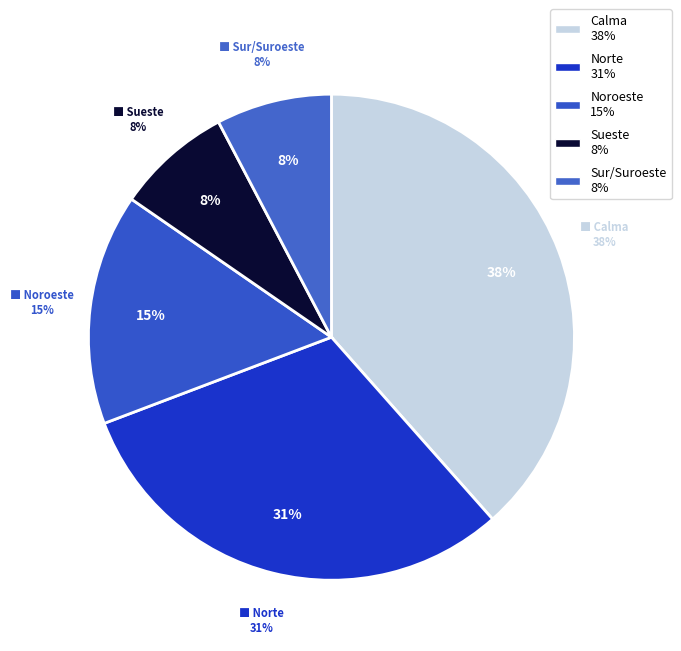

To the nearest percent, what is the average slice percentage?

20%